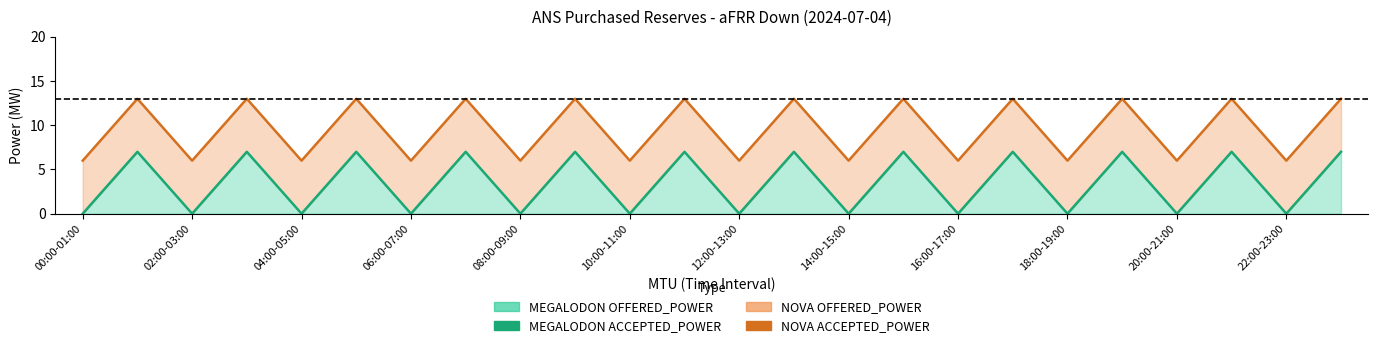

Does the chart have visible grid lines?

No